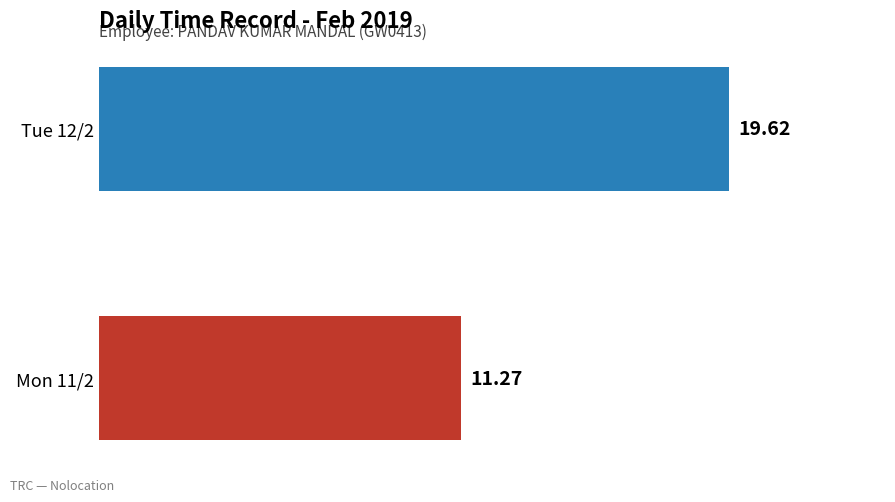

Are the bars horizontal?

Yes